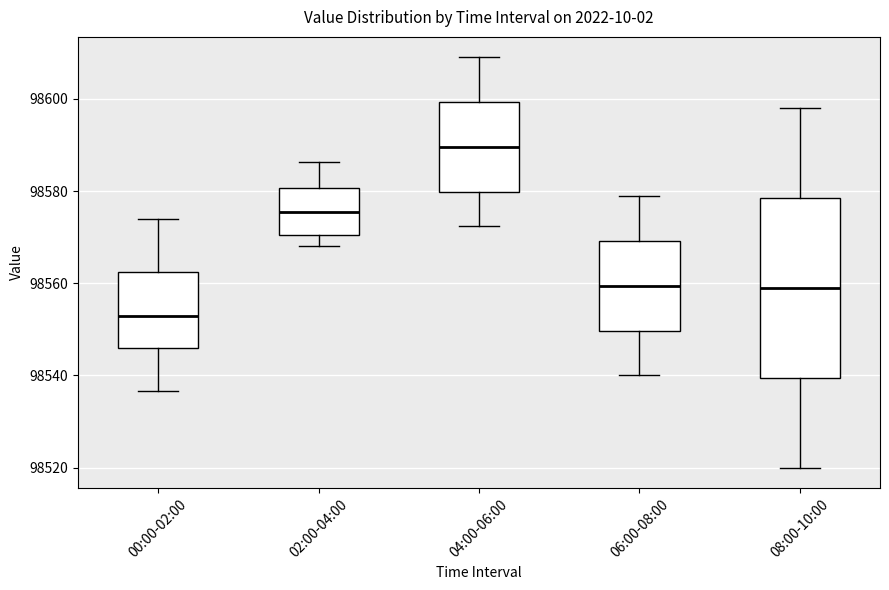

Where does the median line of the box for 08:00-10:00 sit on the y-axis? The values are not printed on the chart, so give them approximately, as read against the axis.

98560